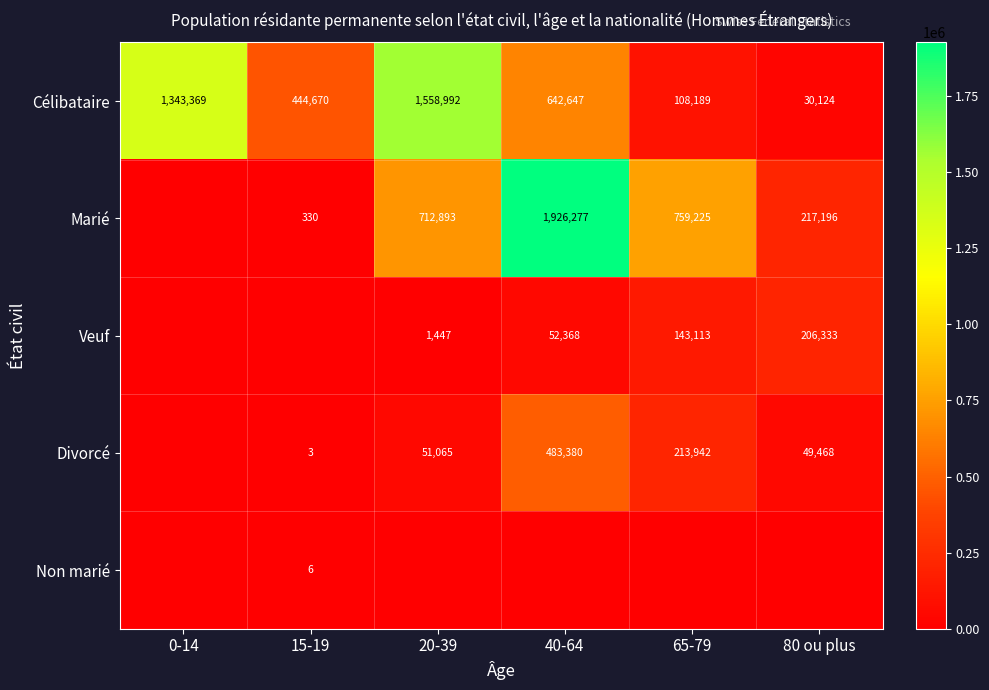

At which label is Célibataire closest to 794558?

40-64